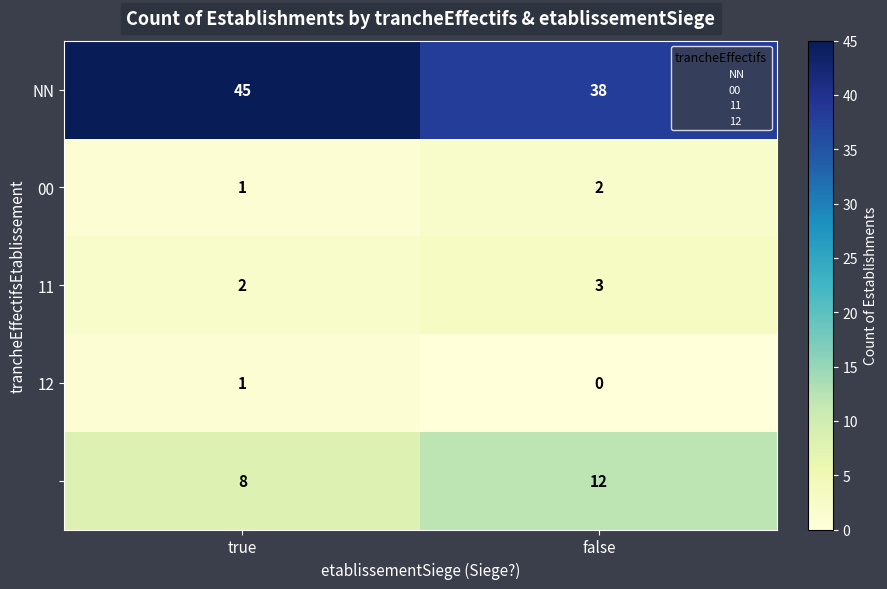

What is the spread (max minus min) of values at true?

44